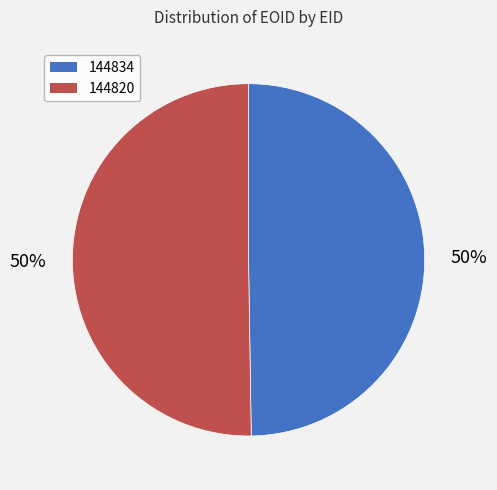

The 144834 slice represents 59% of the pie. True or false?

False